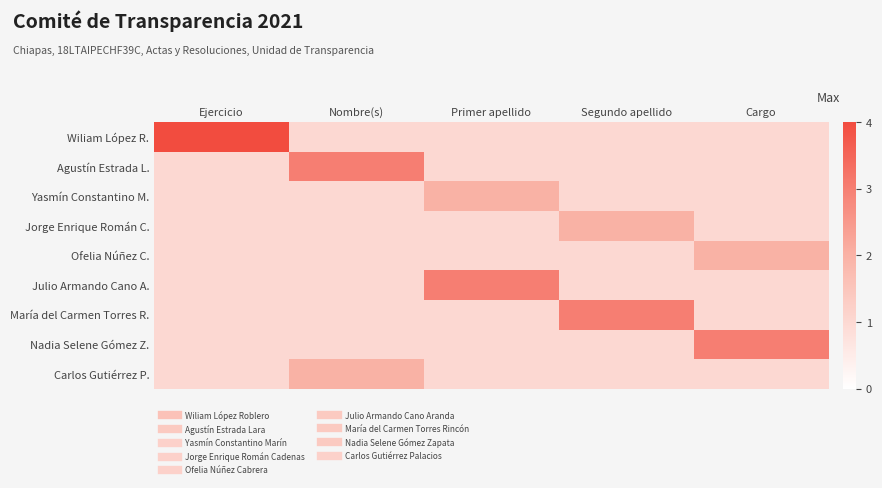

What is the total value across all series at Segundo apellido?

12